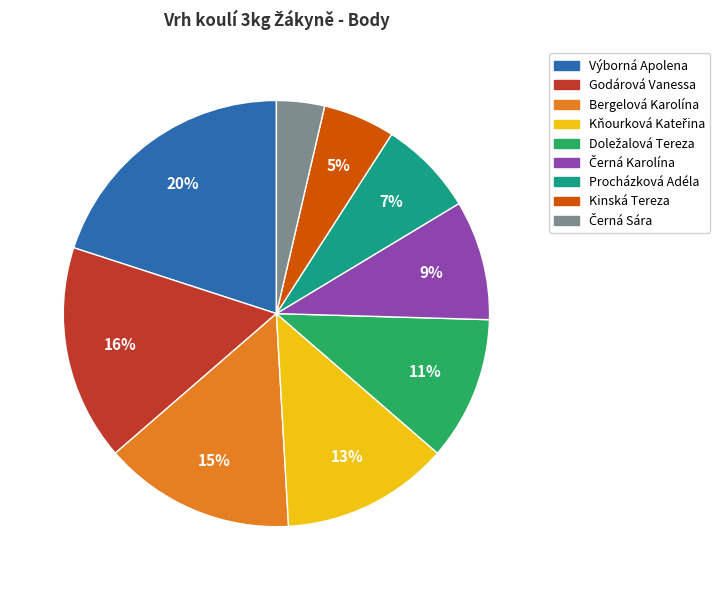

To the nearest percent, what portion does Výborná Apolena represent?

20%